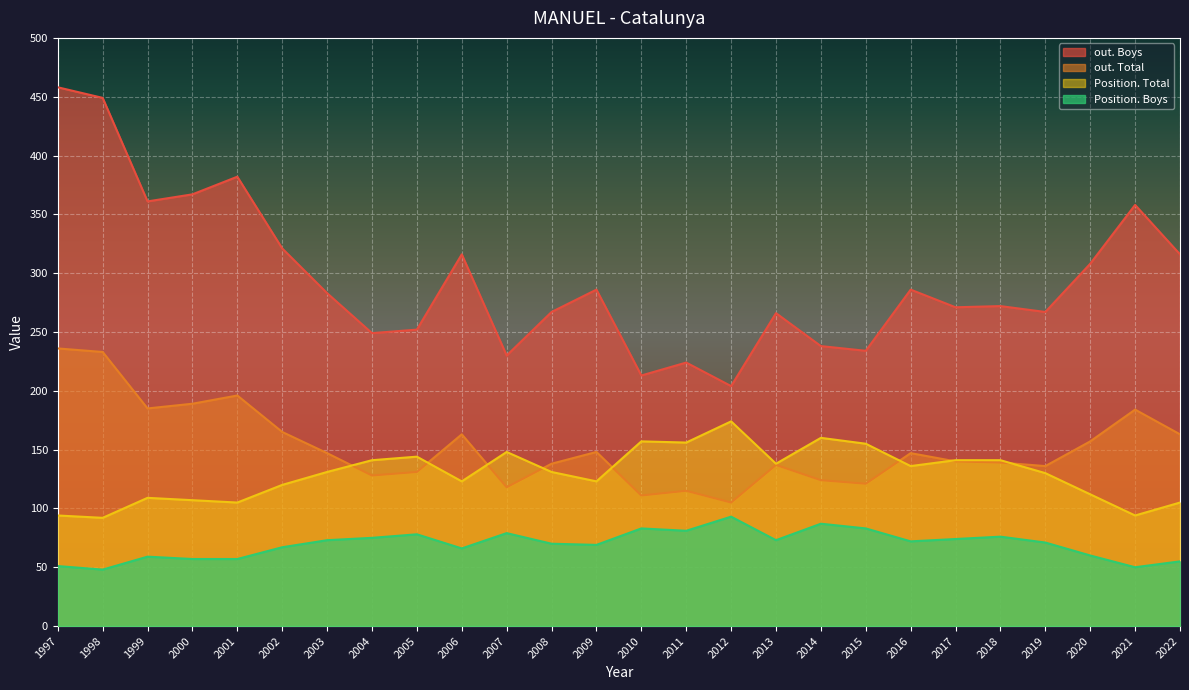

Is it true that Position. Boys equals 32 at 2014?

False